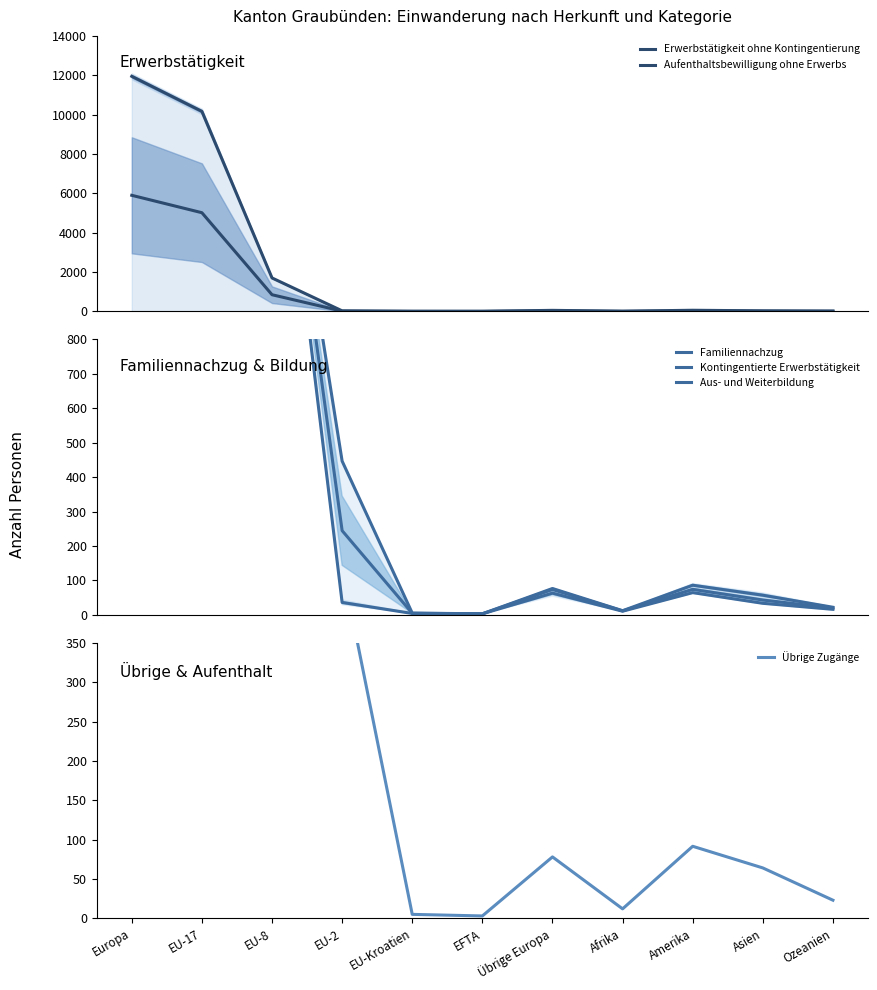

Is the value of Übrige Zugänge at Asien greater than the value of Aufenthaltsbewilligung ohne Erwerbs at Übrige Europa?

Yes